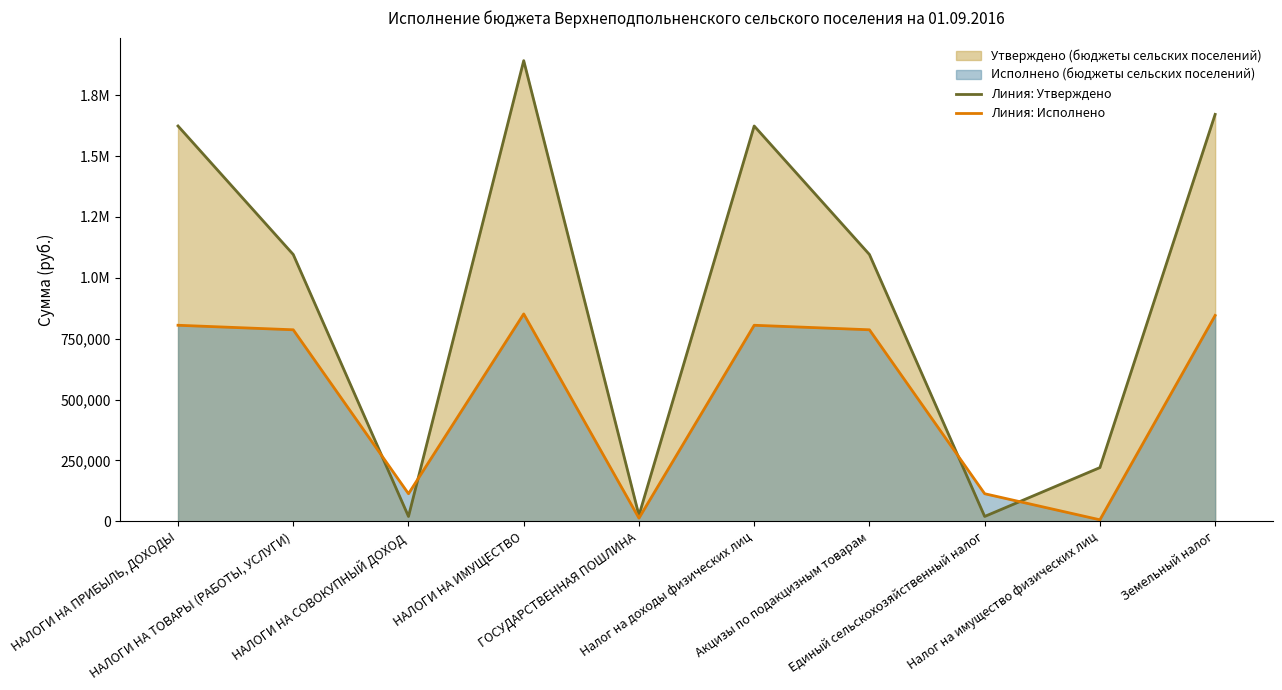

What value does the Линия: Утверждено series have at НАЛОГИ НА ПРИБЫЛЬ, ДОХОДЫ?

1623700.0